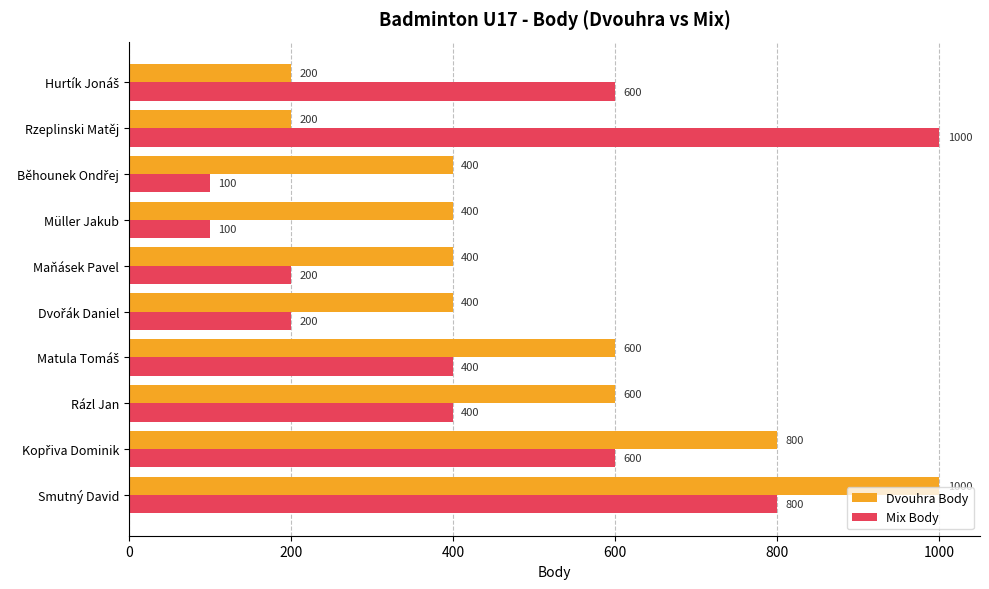

What is the approximate value of Mix Body at Rzeplinski Matěj?

1000